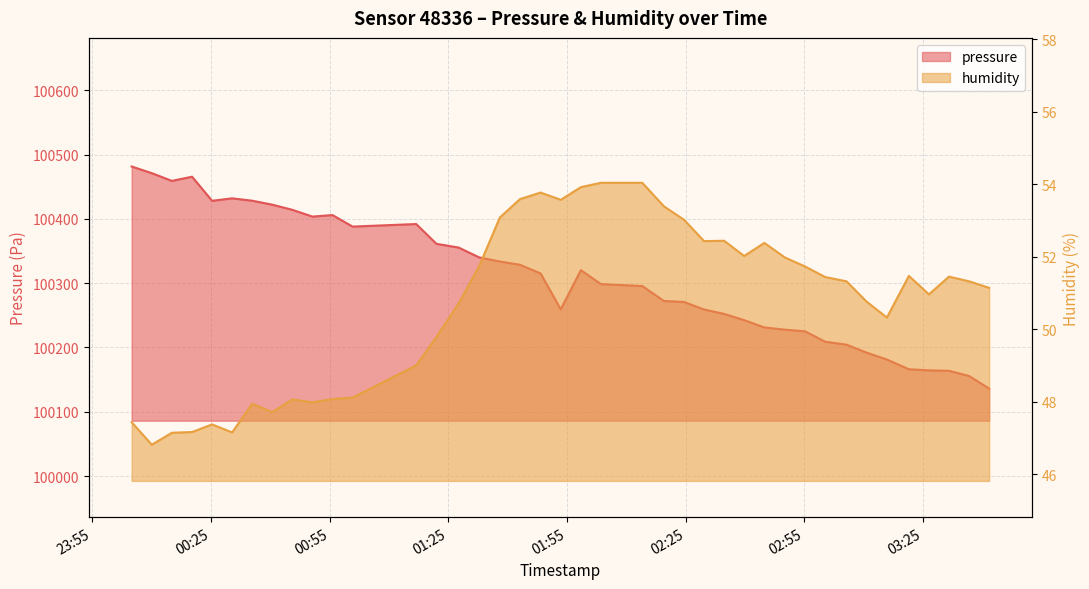

At how many categories does at least one series exceed 28139?

40